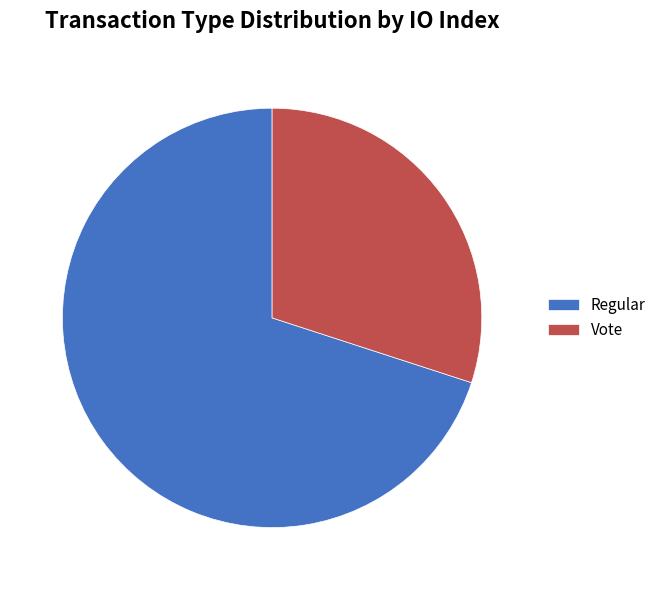

Rank the categories by value from lowest to highest.

Vote, Regular